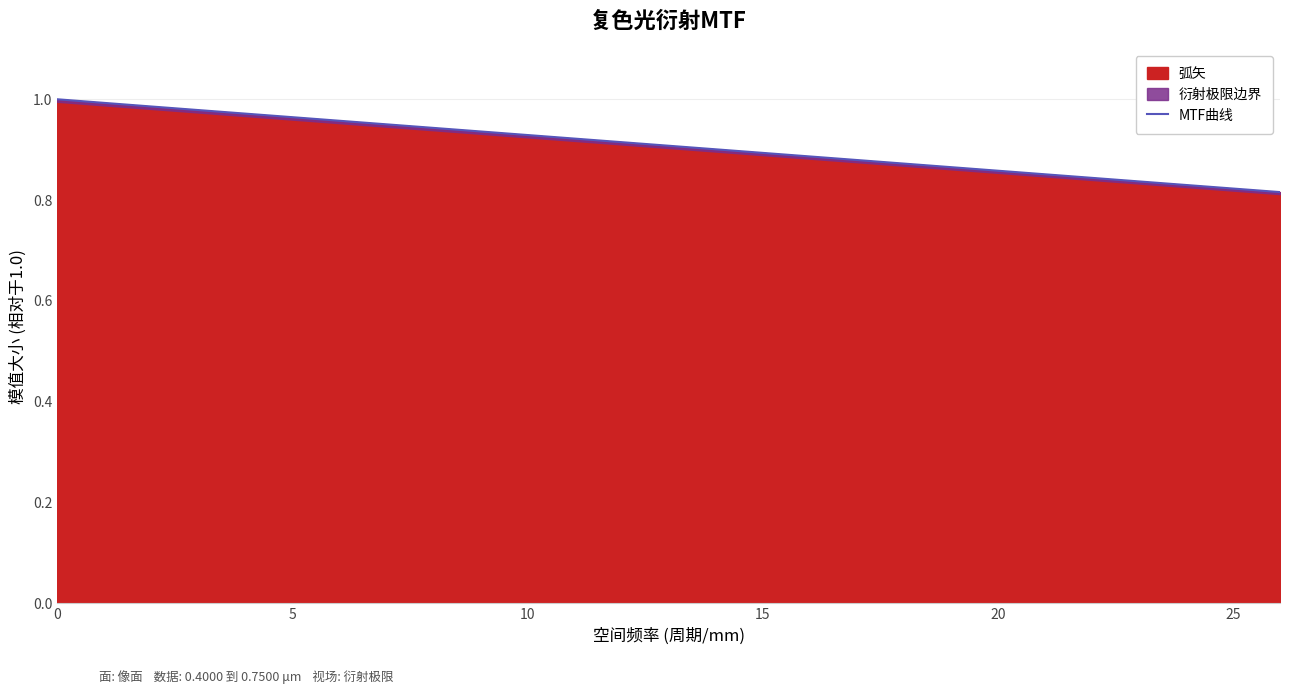

True or false: 弧矢 has a value of 0.2 at 0.

False